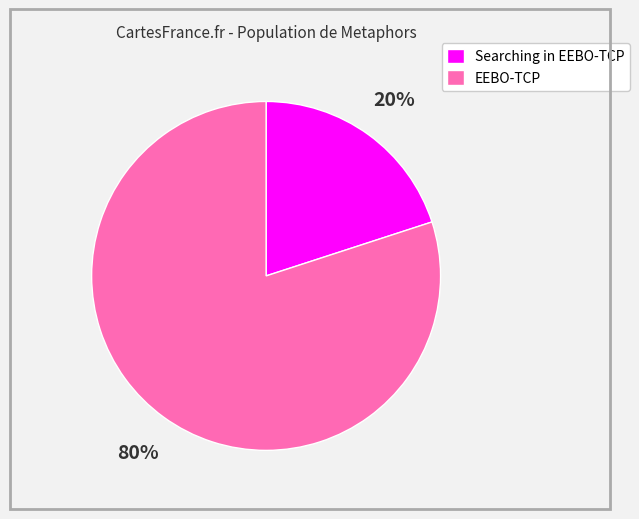

To the nearest percent, what is the difference between the largest and smallest slice percentages?

60%